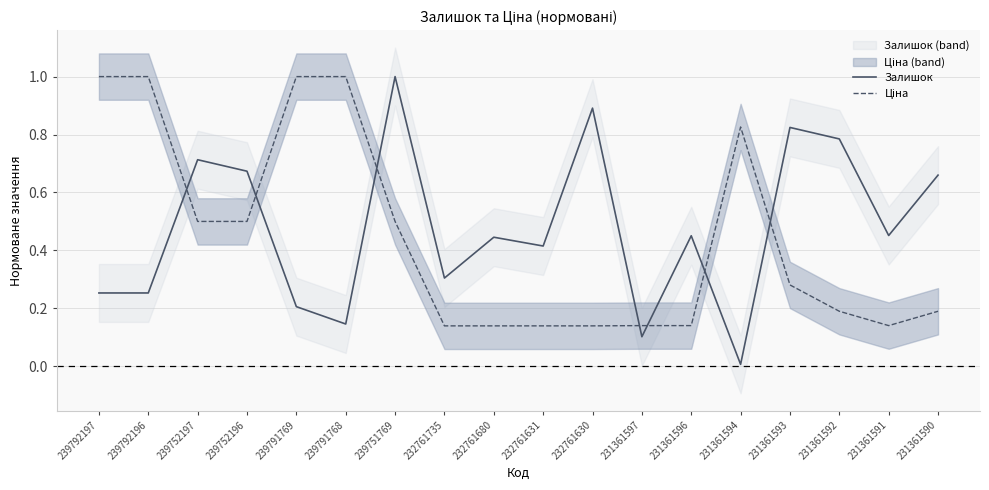

How many lines are shown in the chart?

2